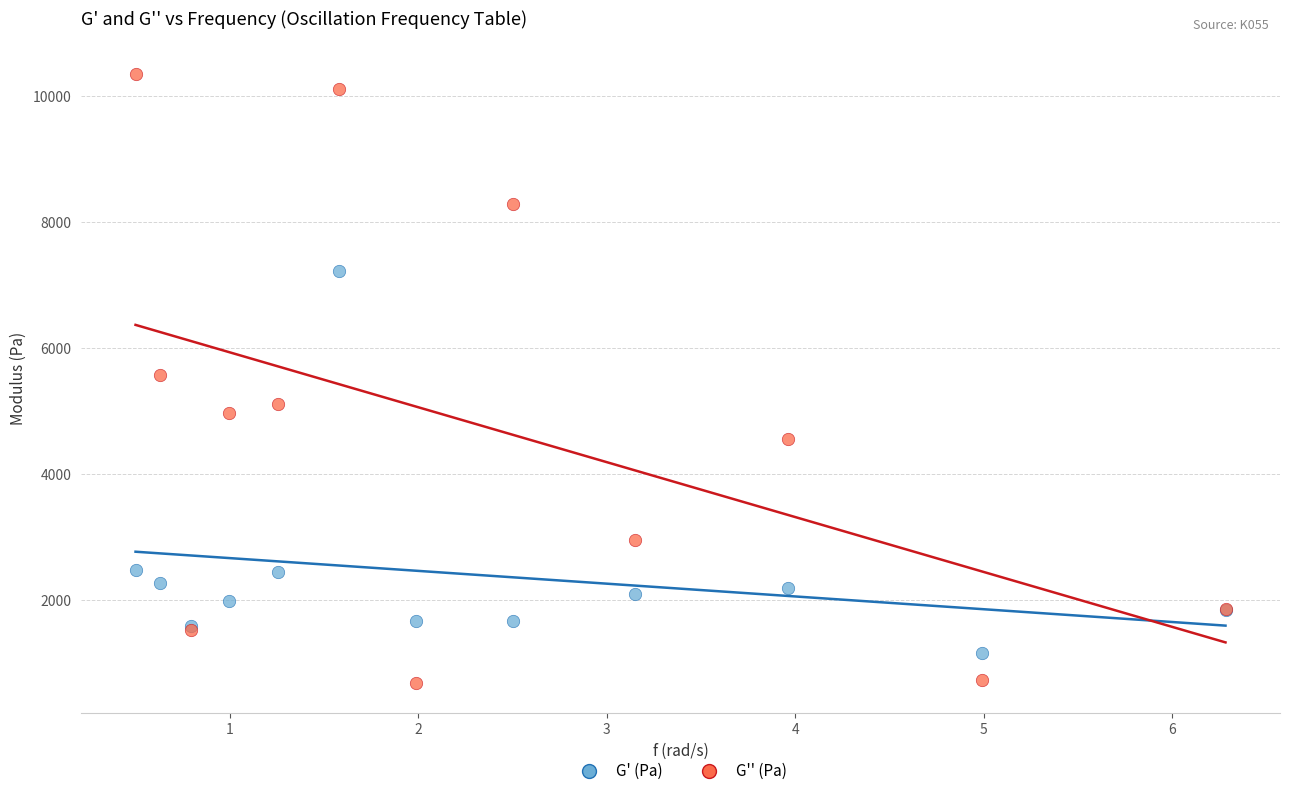

What is the X range (max minus min) for the scatter plot?

5.8